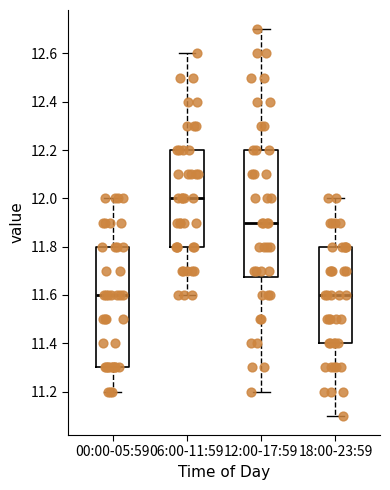

Reading left to right, transcribe this box plot: for each box, give where its median line is, the range the box spans, and where its two whiskers end, as read against the y-axis. The values are not printed on the chart, so give them approximately, as read against the axis.

00:00-05:59: median 11.60, box 11.30 to 11.80, whiskers 11.20 to 12.00
06:00-11:59: median 12.00, box 11.80 to 12.20, whiskers 11.60 to 12.60
12:00-17:59: median 11.90, box 11.68 to 12.20, whiskers 11.20 to 12.70
18:00-23:59: median 11.60, box 11.40 to 11.80, whiskers 11.10 to 12.00